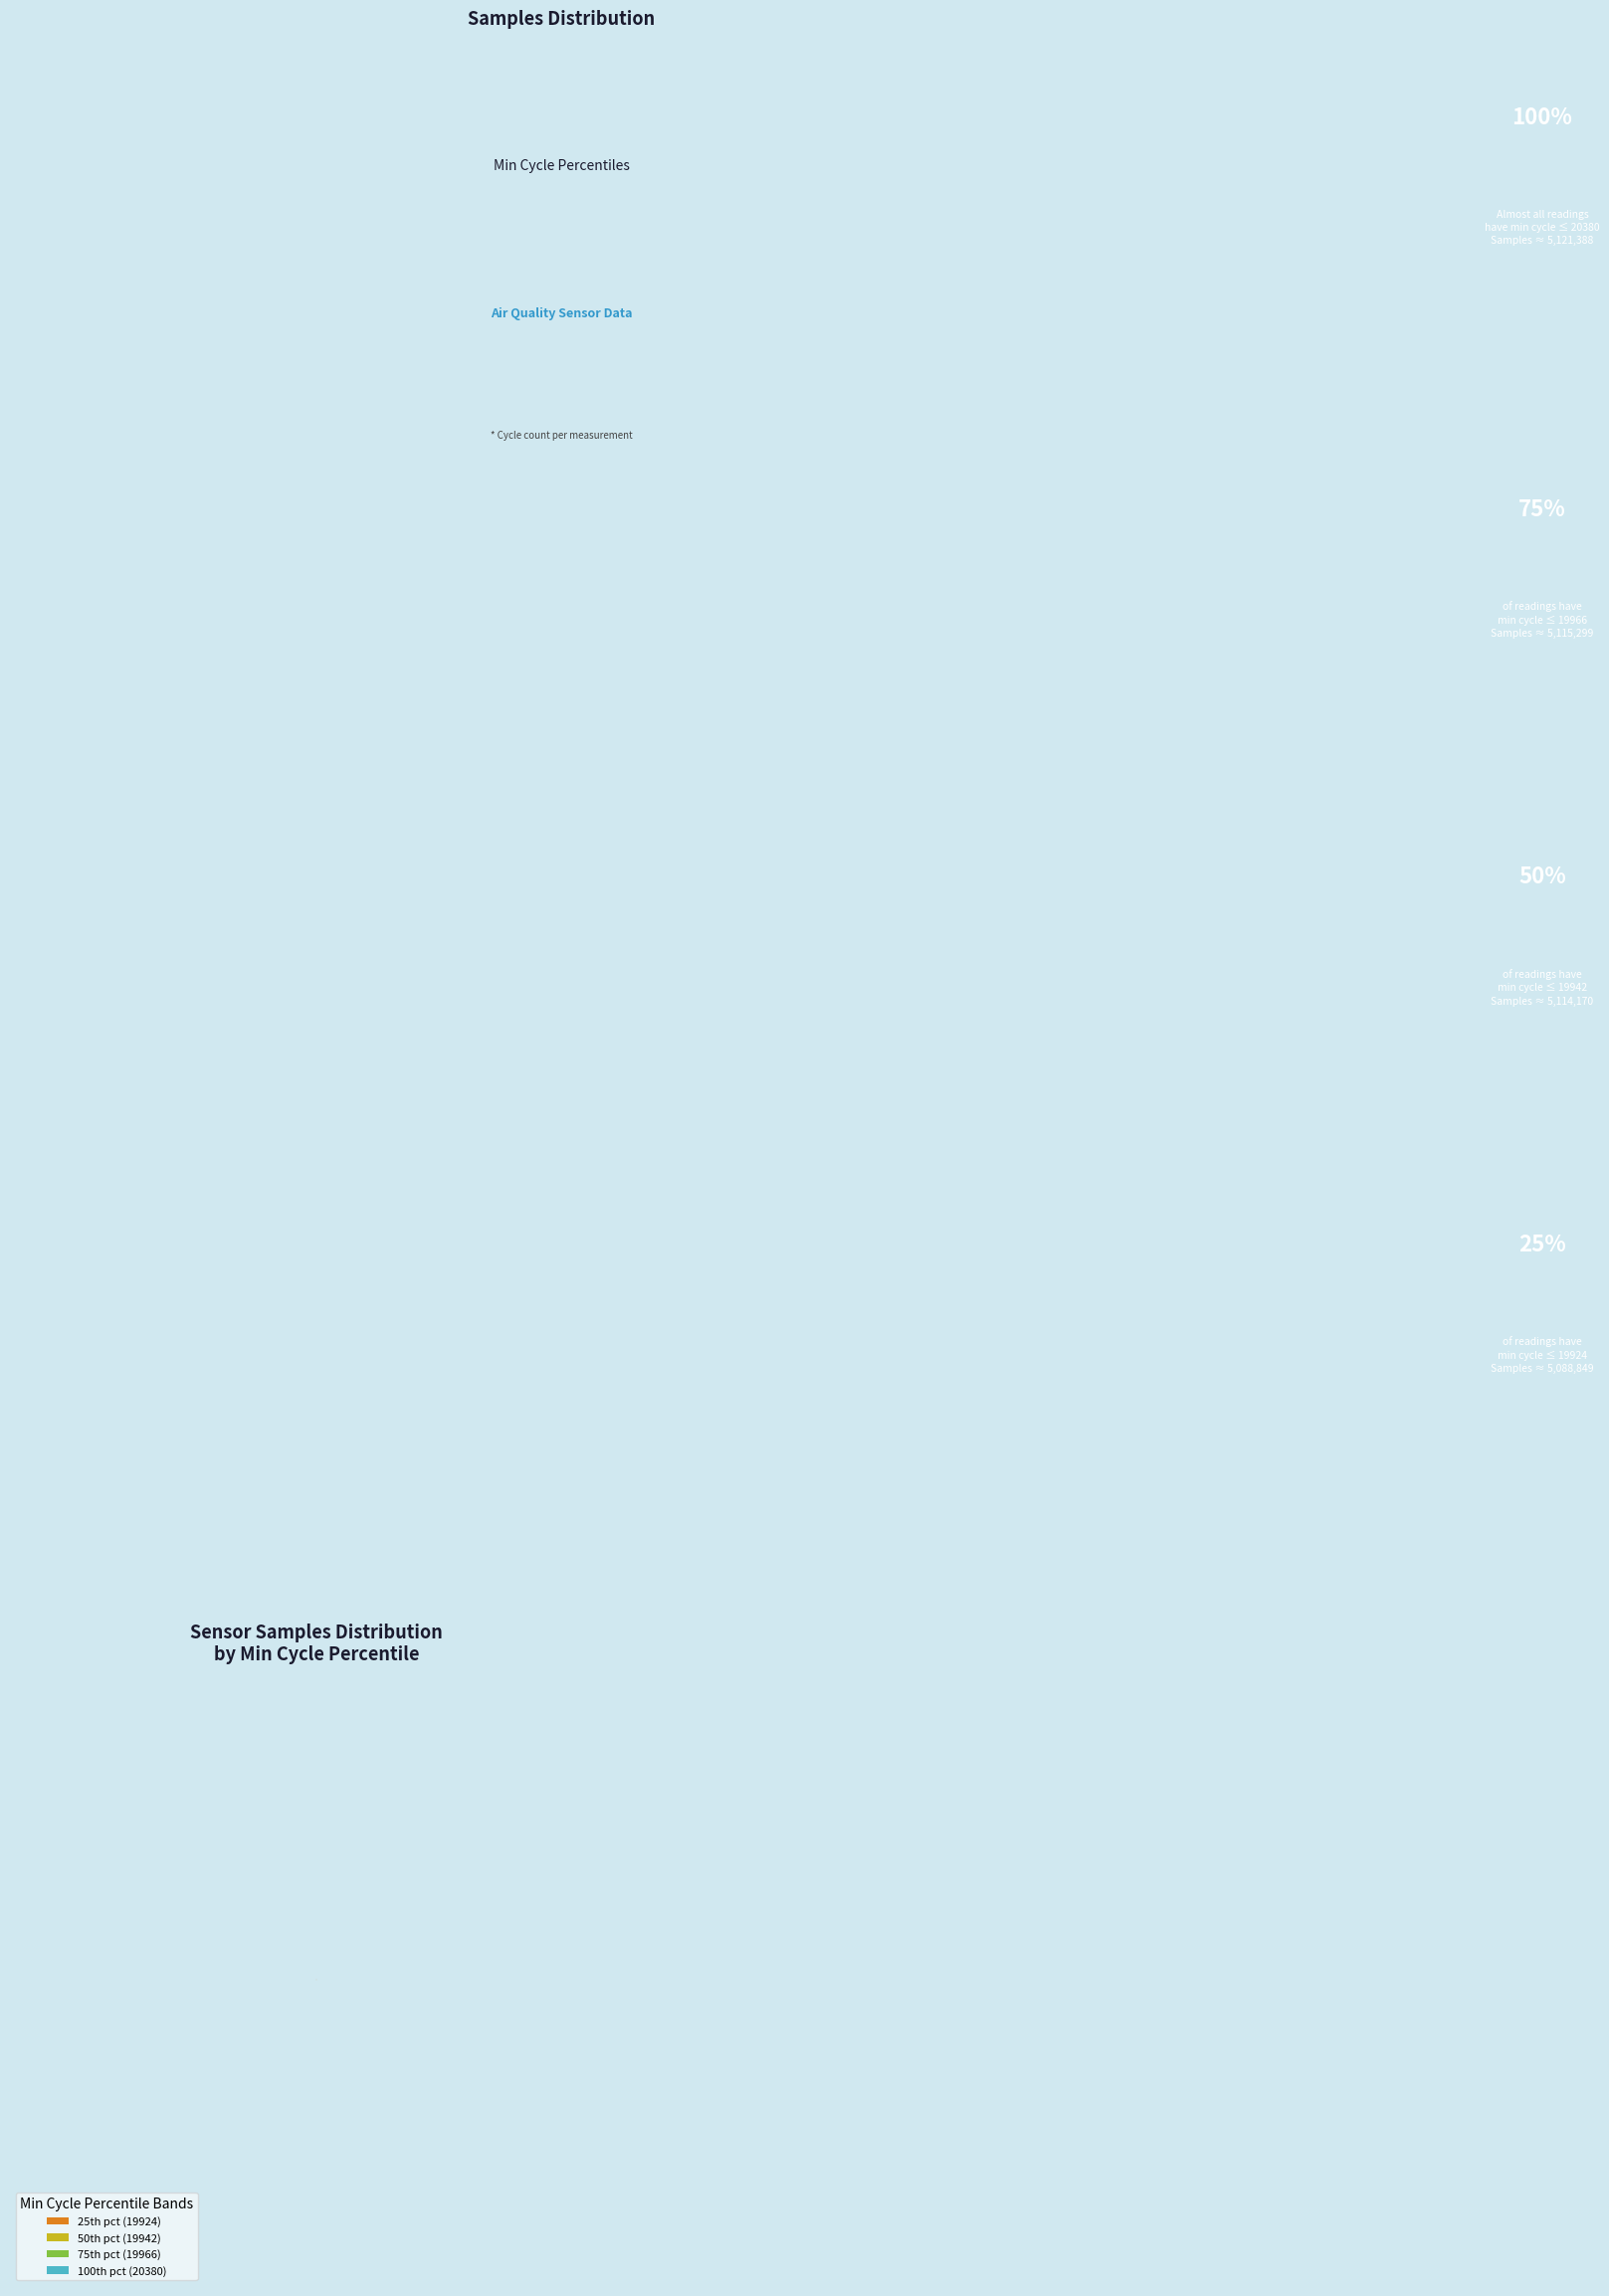

Which category accounts for the majority?

25th pct (19924)